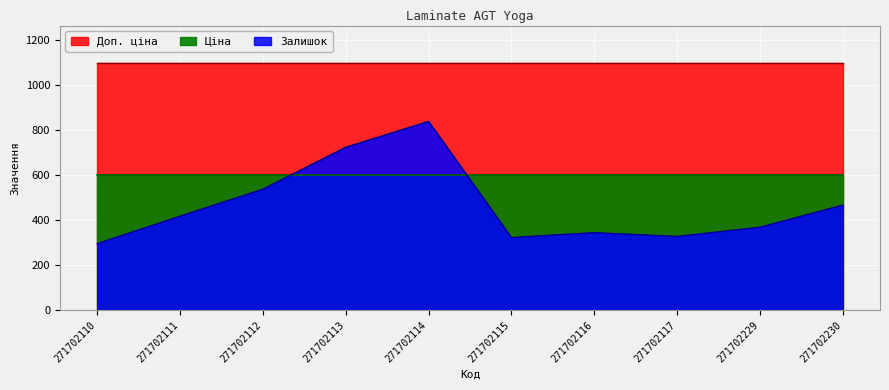

What is the smallest value displayed?

296.0